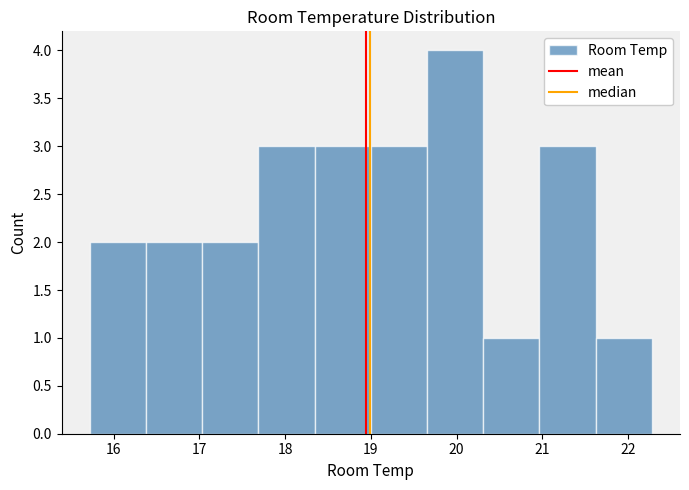

Over which range of the x-axis is the bar tallest?

19.7 to 20.3